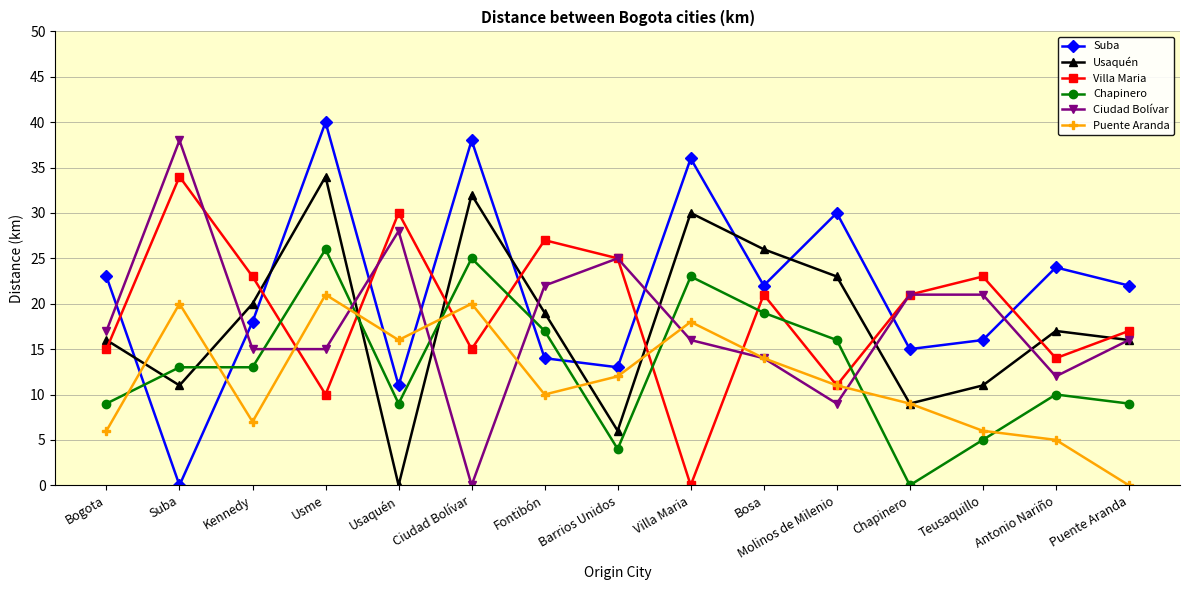

The Usaquén series shows 32 at Ciudad Bolívar. True or false?

True